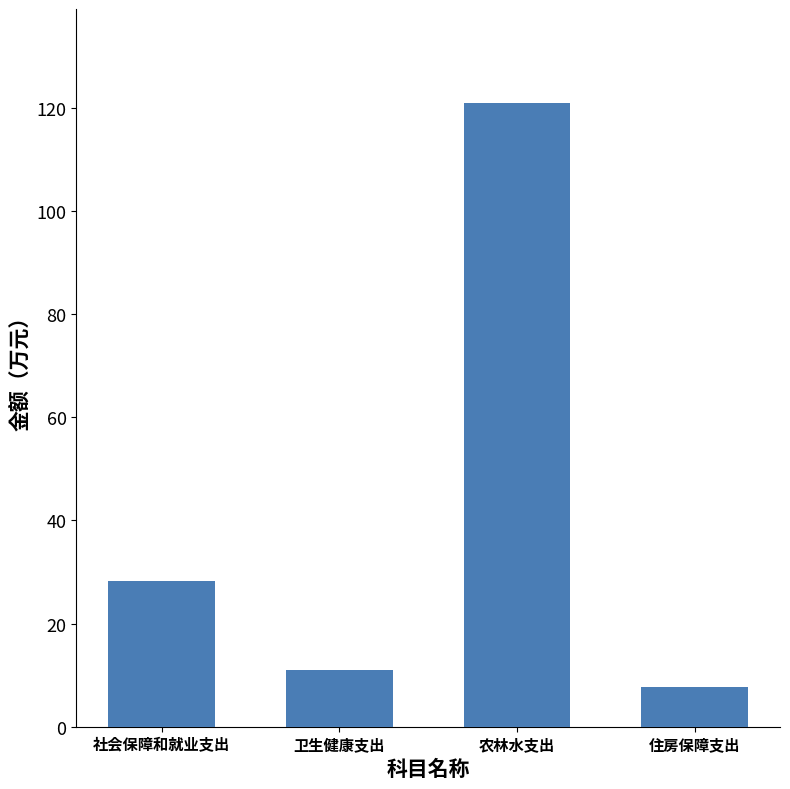

The chart shows a value of 36.9 at 社会保障和就业支出. True or false?

False